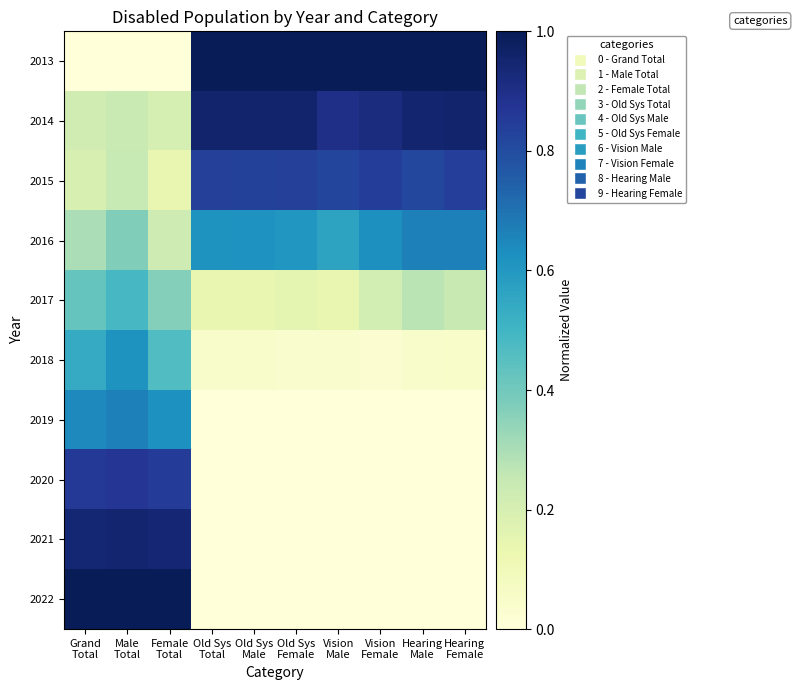

How many series are shown in this chart?

10